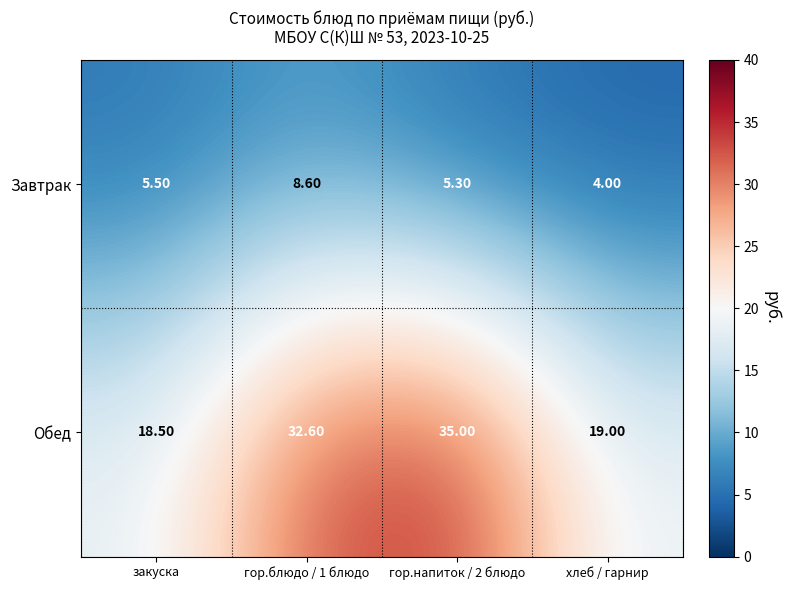

List the series in order of their peak value, highest first.

Обед, Завтрак